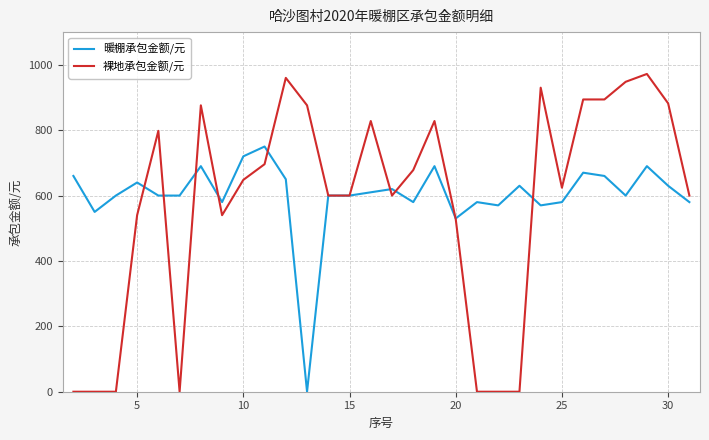

What is the difference between the maximum and minimum values in the 暖棚承包金额/元 series?

750